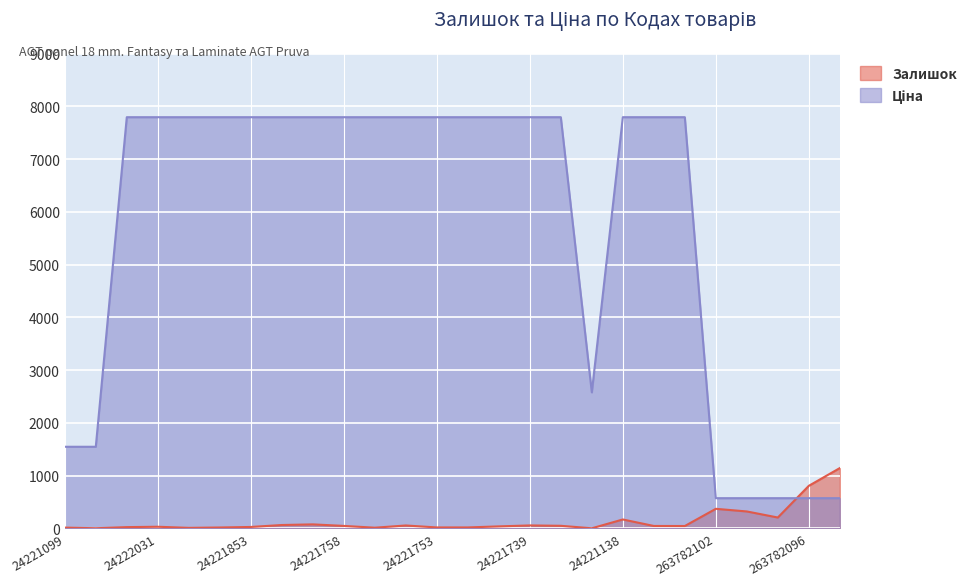

How many lines are shown in the chart?

2